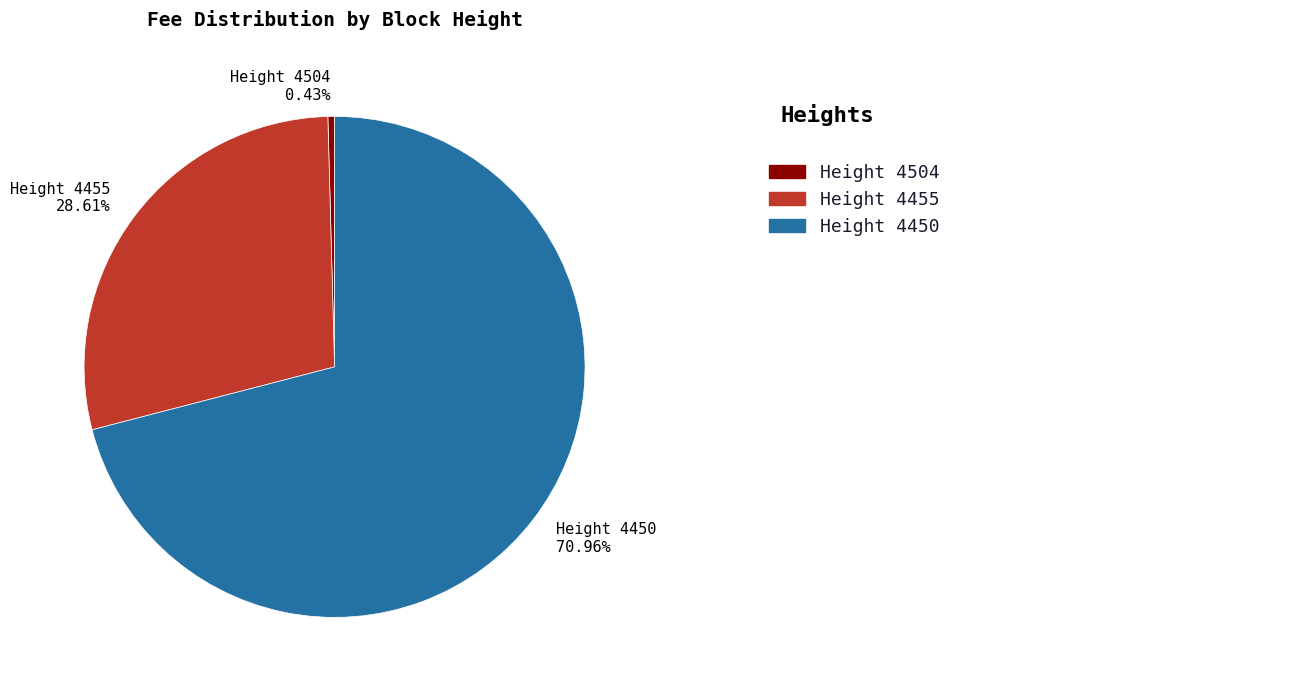

Is there a majority slice in this chart?

Yes